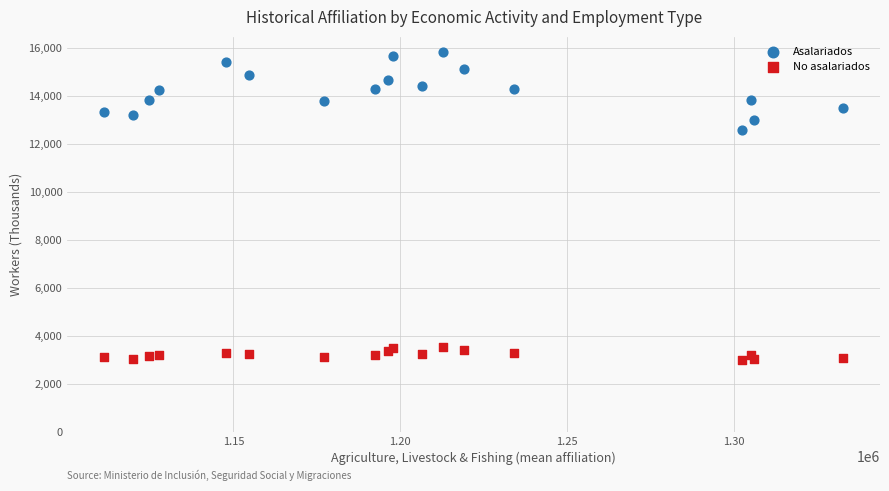

Which series reaches the minimum Y coordinate?

No asalariados